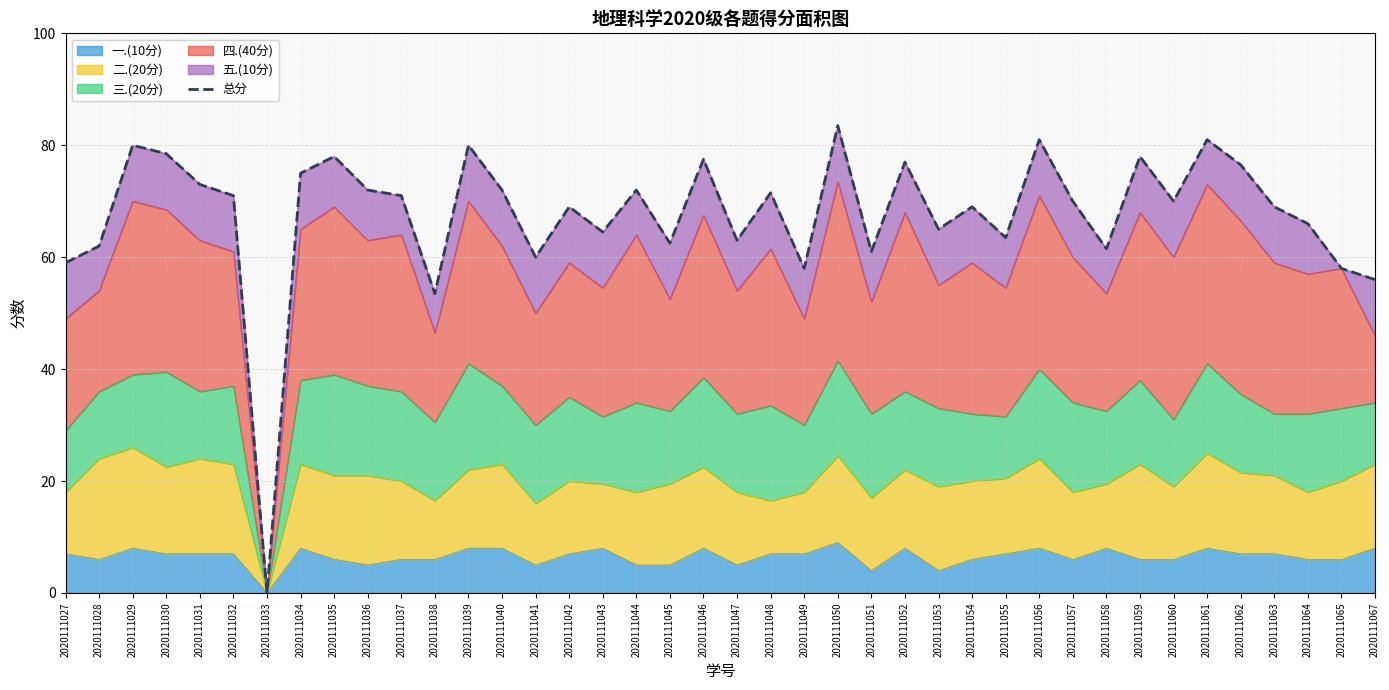

The chart shows a value of 0.0 at 2020111033. True or false?

True